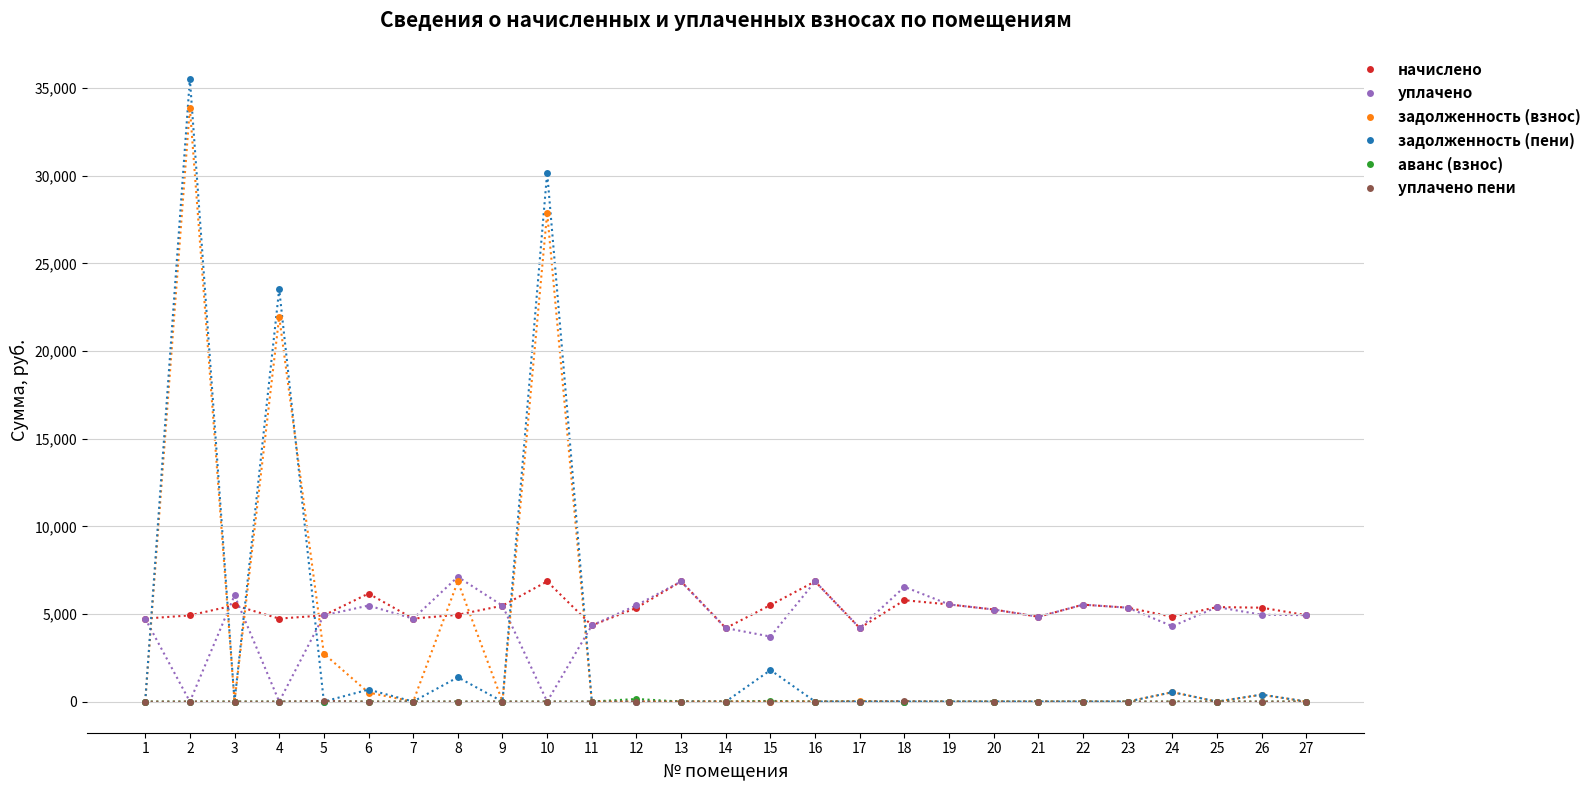

Between 6 and 8, which series saw the biggest shift?

задолженность (взнос)